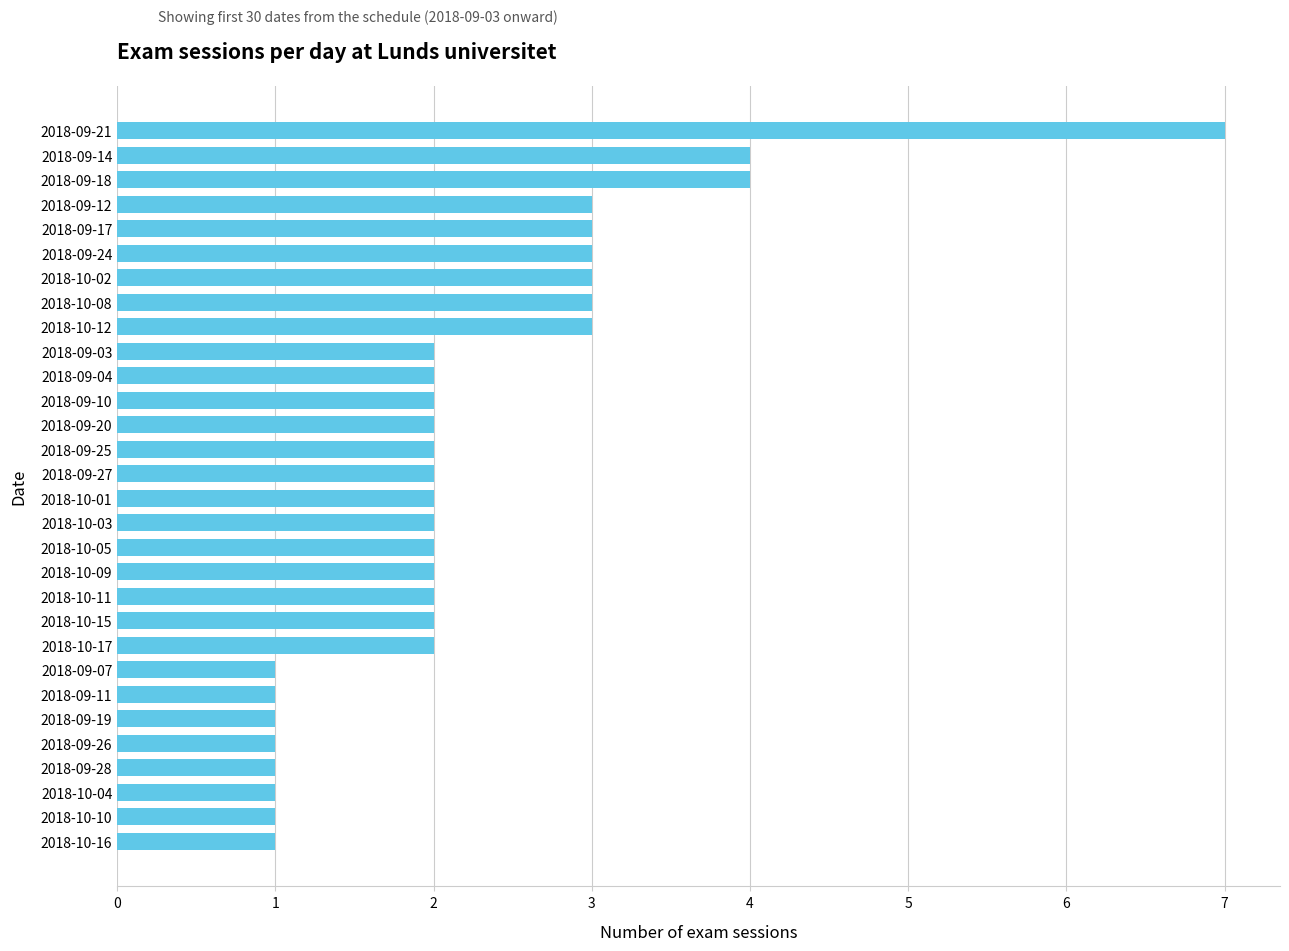

What is the label of the 7th bar from the top?

2018-10-02